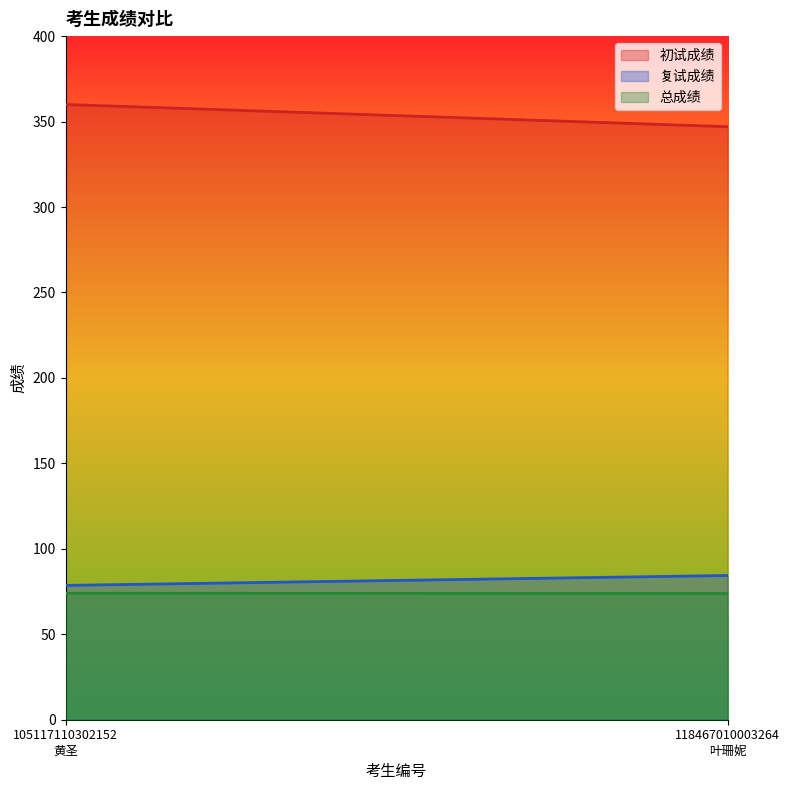

How many data points in 复试成绩 are less than 84?

1